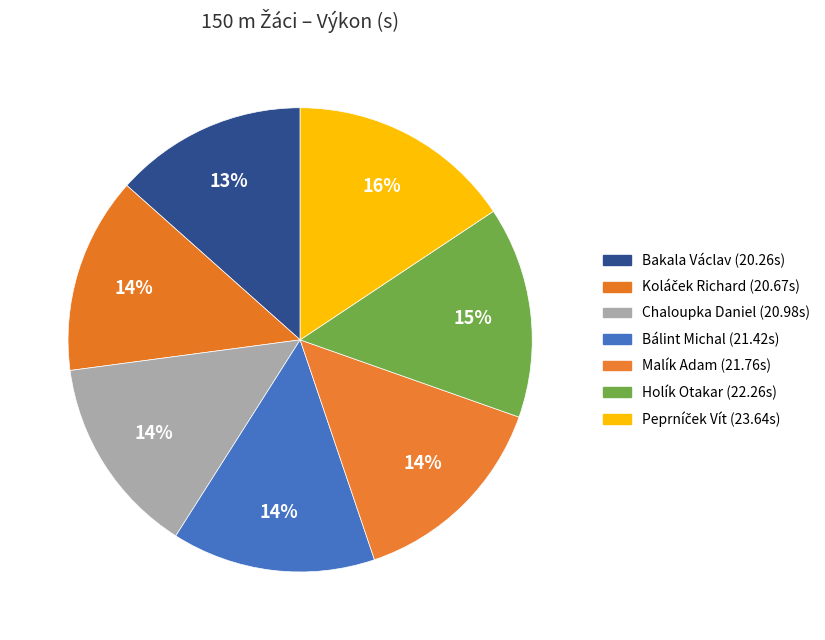

Which slice is the smallest?

Bakala Václav